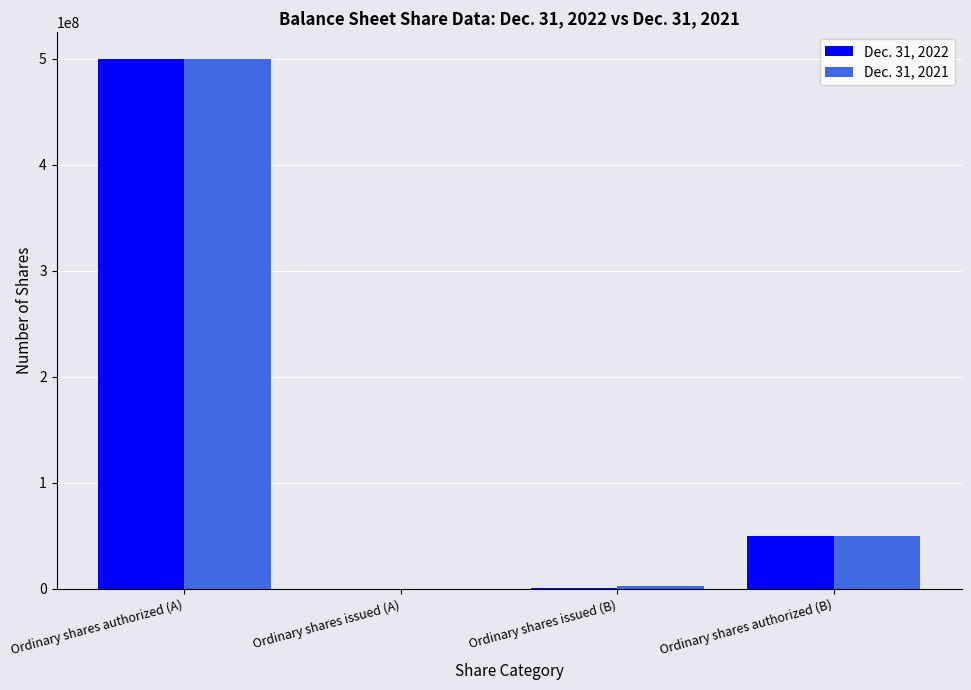

Which category has the highest value in the Dec. 31, 2022 series?

Ordinary shares authorized (A)